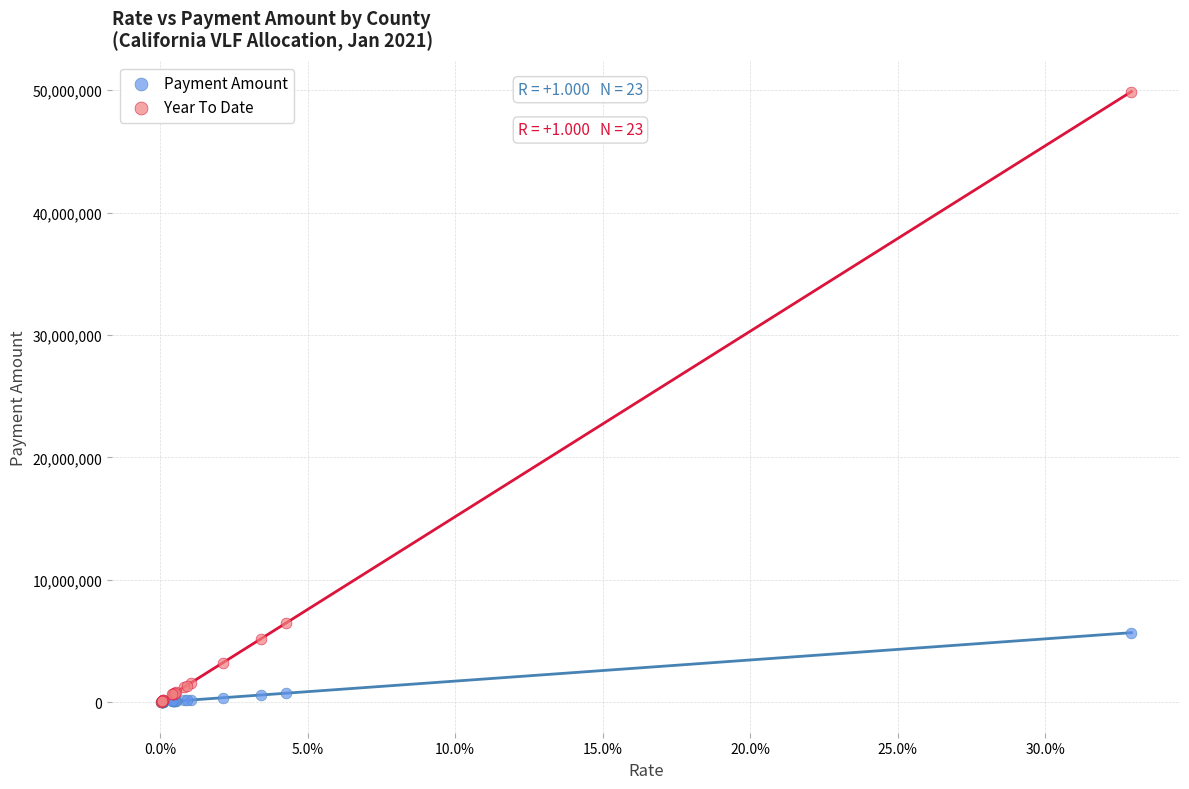

In the Year To Date series, what Y value is closest to 24953618?

6482823.4